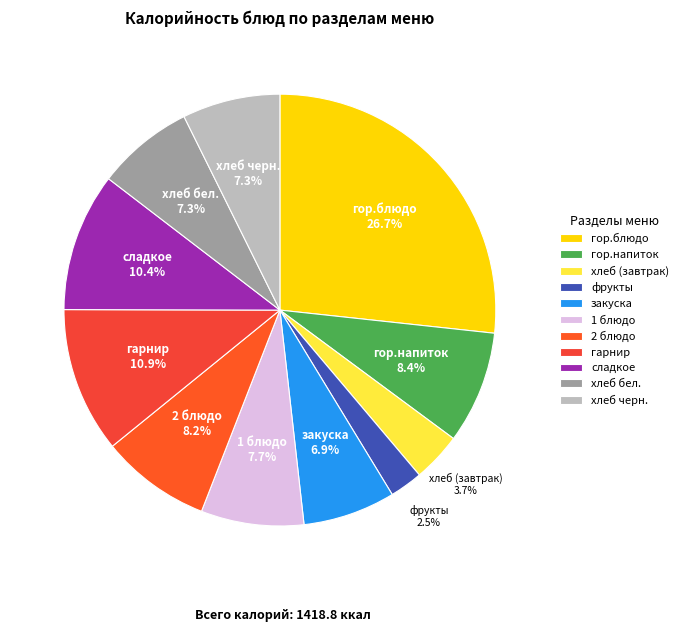

How many segments does this pie chart have?

11